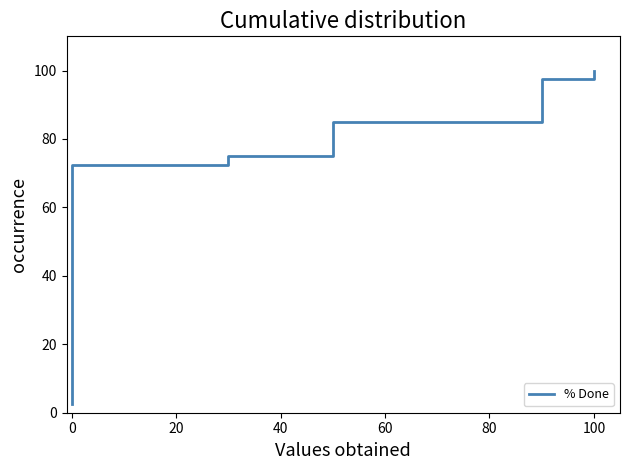

The chart shows a value of 38.1 at 30. True or false?

False